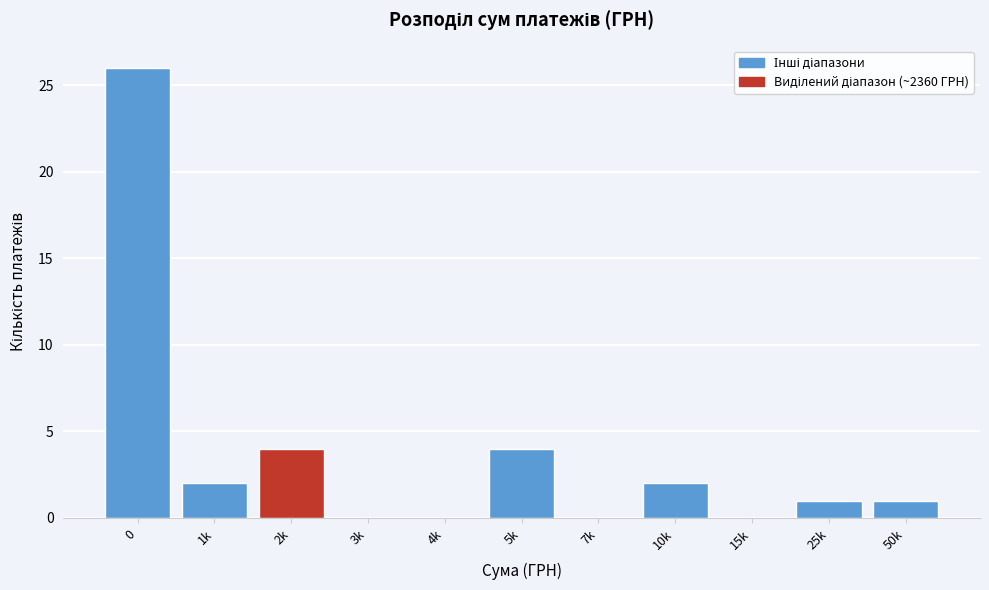

Reading right to left, extract all data points from this chart.

50k=1	25k=1	15k=0	10k=2	7k=0	5k=4	4k=0	3k=0	2k=4	1k=2	0=26